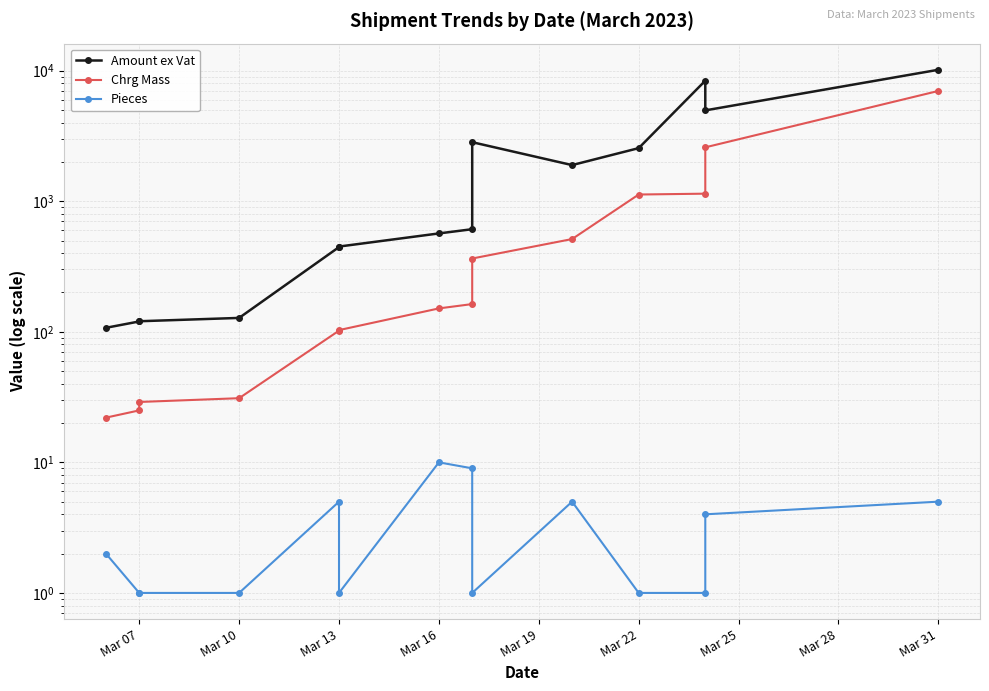

Reading left to right, extract all data points from this chart.

Amount ex Vat: 107.2	120.0	120.4	127.7	445.2	449.4	566.5	610.4	2830.8	1890.2	2549.3	8373.6	4960.8	10150.0
Chrg Mass: 22.0	25.0	29.0	31.0	102.0	103.0	151.0	163.0	364.0	513.0	1125.0	1142.0	2585.0	6988.0
Pieces: 2.0	1.0	1.0	1.0	5.0	1.0	10.0	9.0	1.0	5.0	1.0	1.0	4.0	5.0